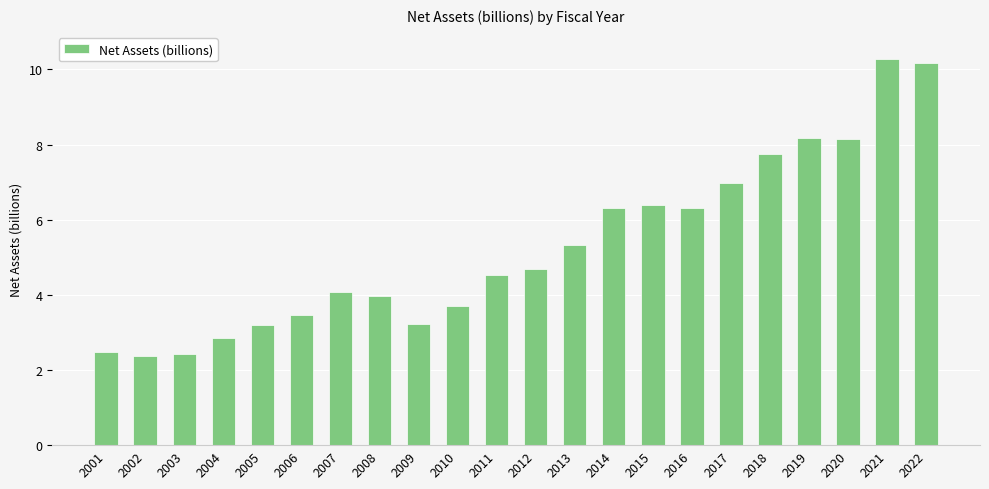

What is the sum of the values at 2012 and 2022?

14.9